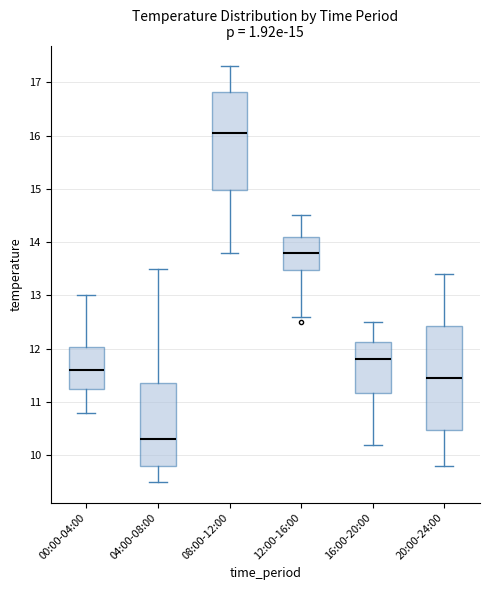

Which box is the tallest, from its lower edge to its upper edge?

20:00-24:00